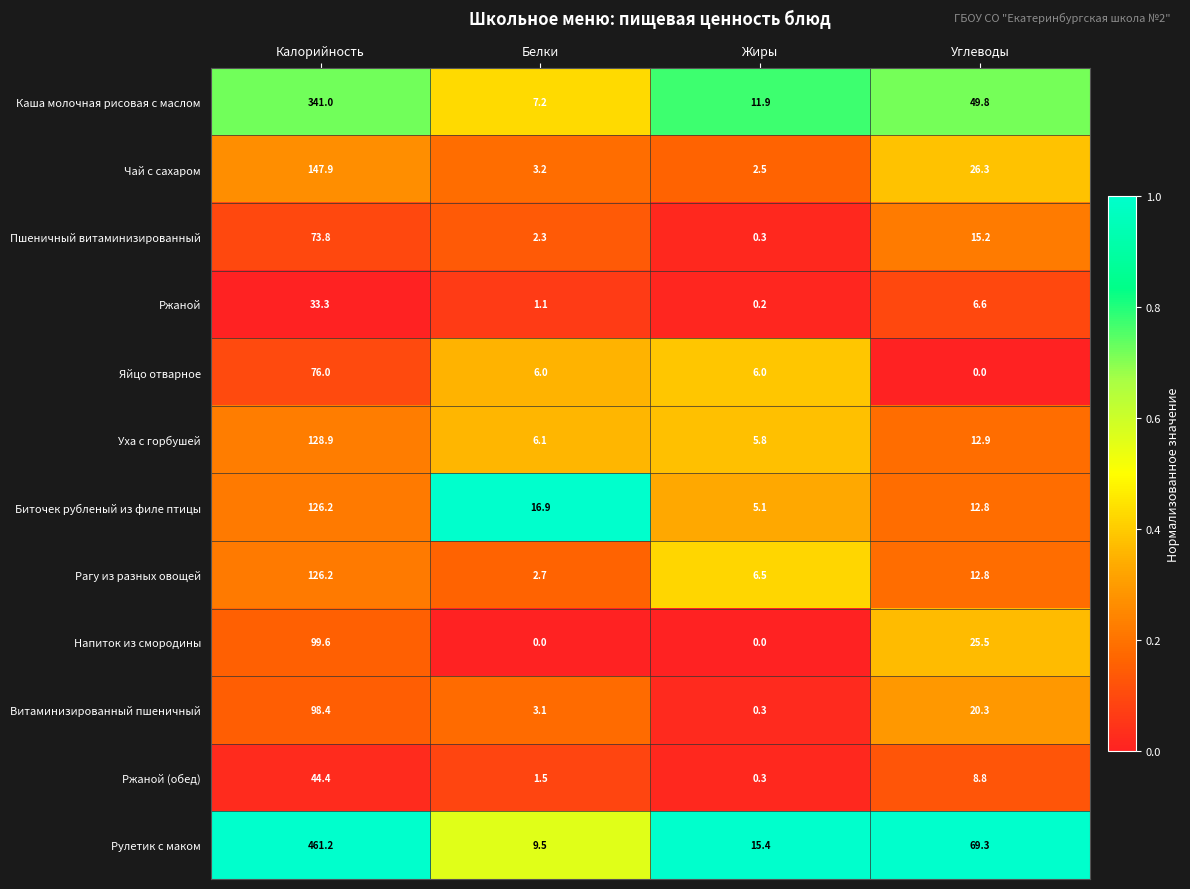

How many categories are shown in the chart?

4